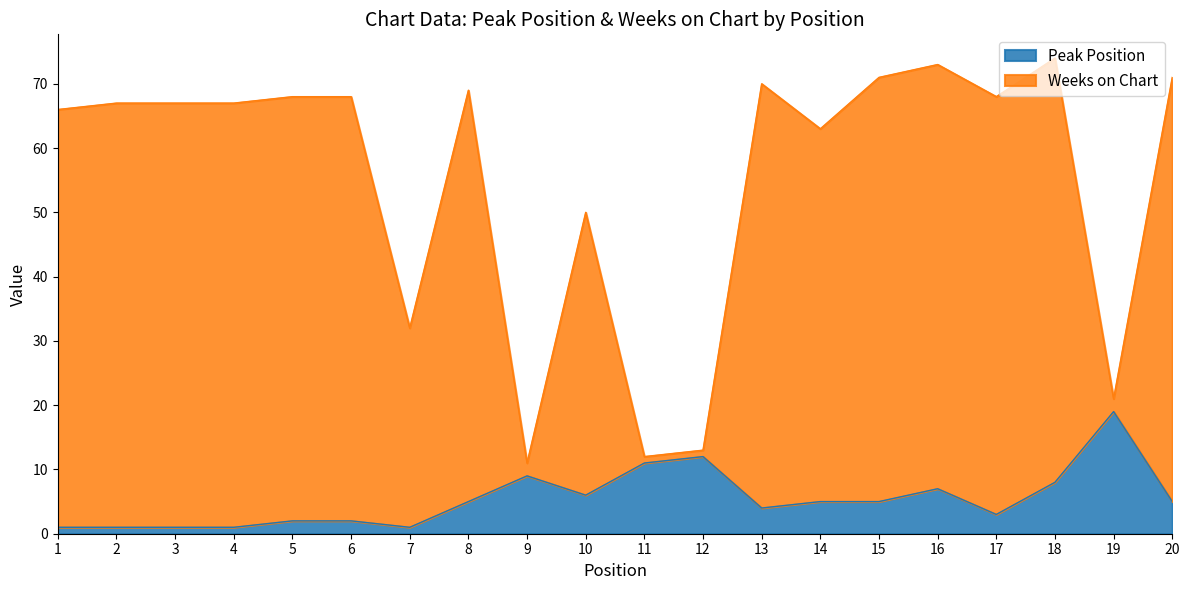

Where is Peak Position nearest to the value 10?

9